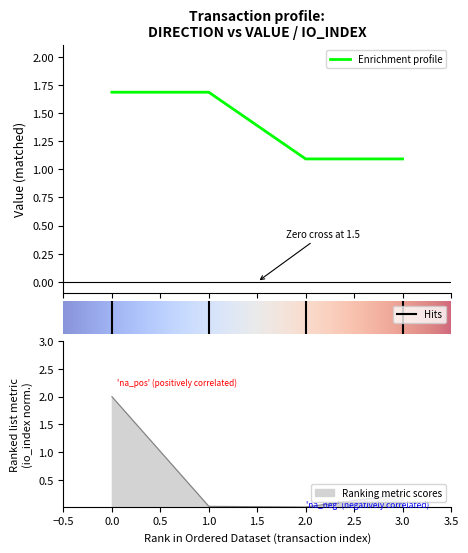

What is the difference between the second highest and second lowest values in the value series?

0.6